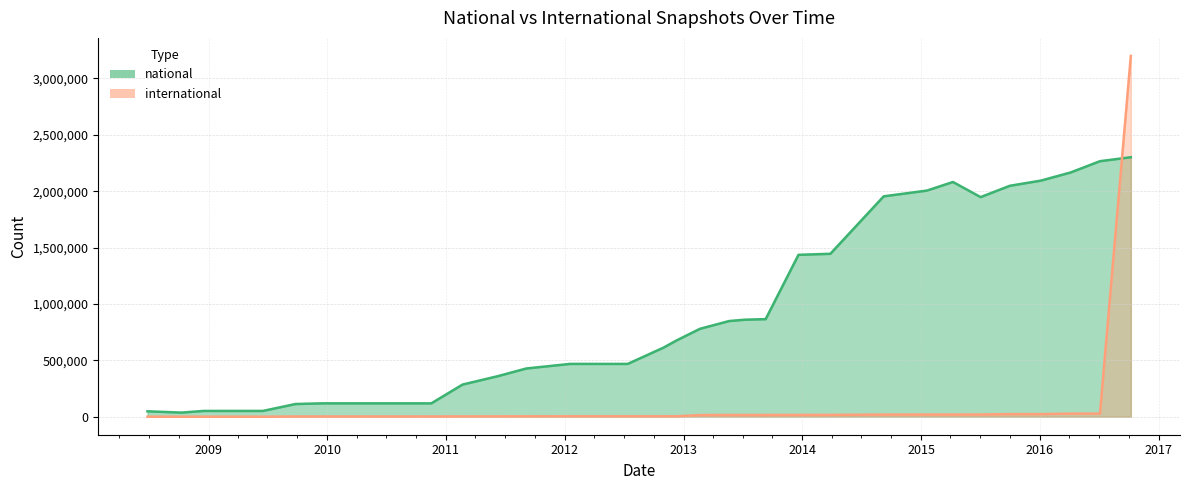

Which label corresponds to the smallest value in the chart?

2008-06-27